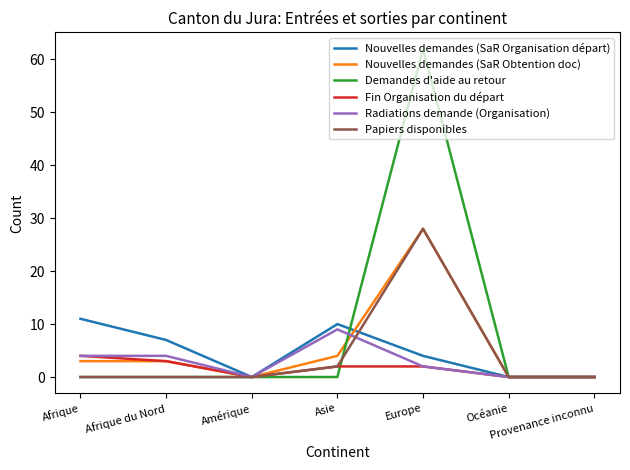

Which category has the highest value across all series?

Europe